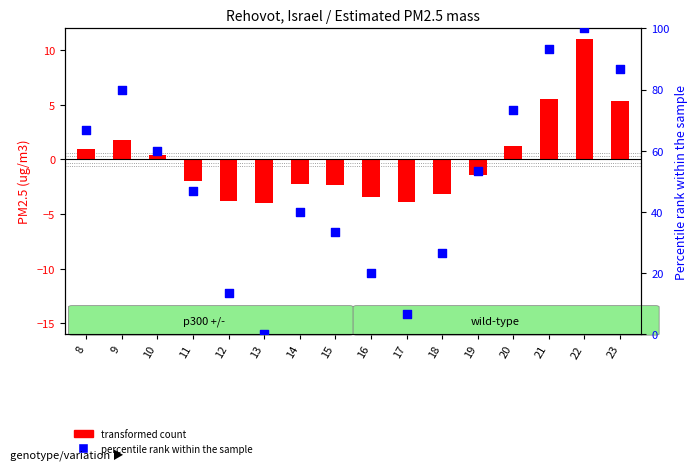

Which series has the largest Y range (max minus min)?

percentile rank within the sample